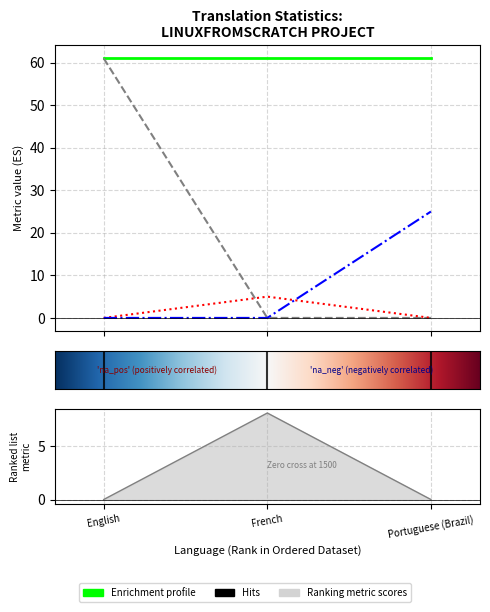

The value of recent_changes at French is 0.0. True or false?

True